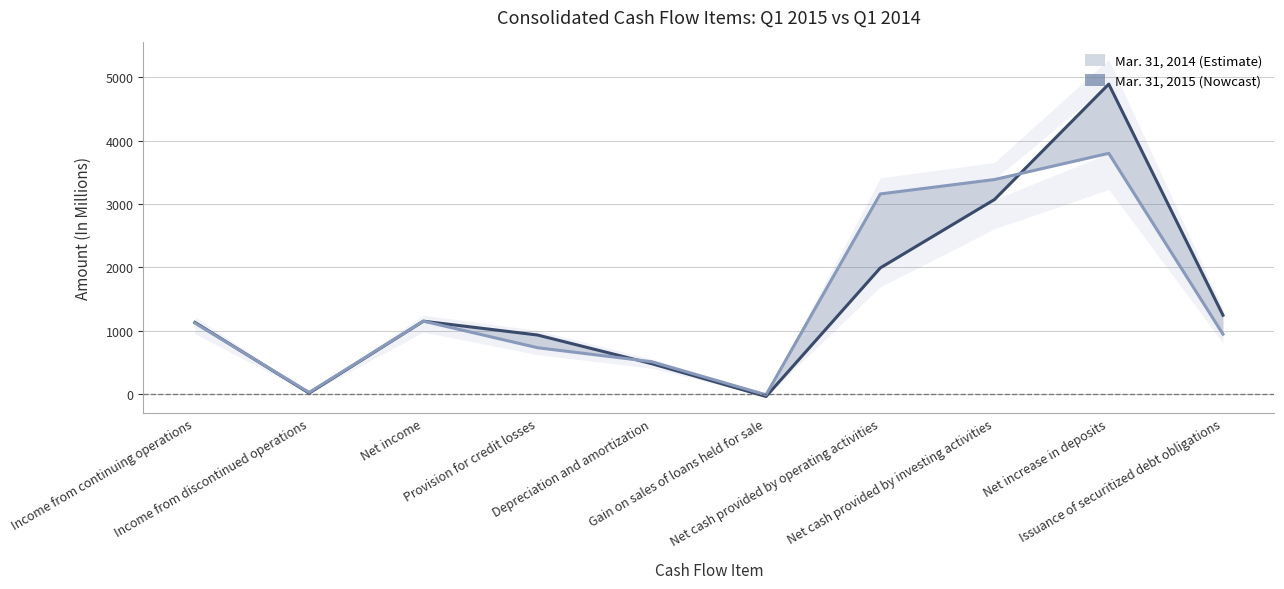

True or false: Mar. 31, 2014 and Mar. 31, 2015 intersect in this chart.

True